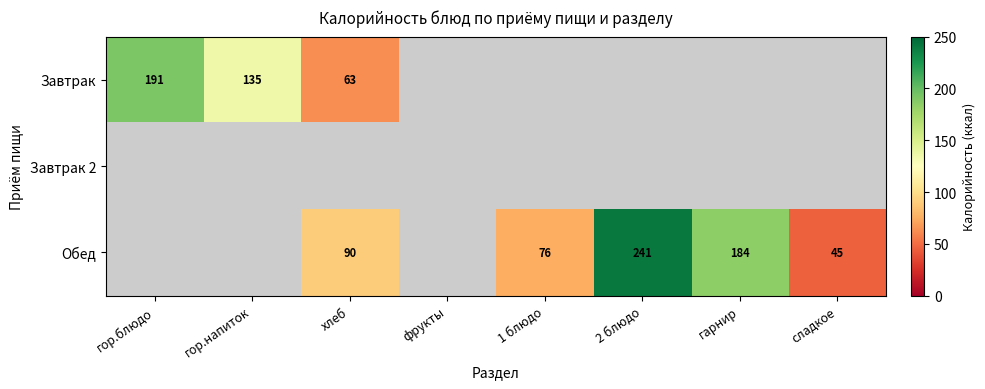

The Обед series shows 76 at 1 блюдо. True or false?

True